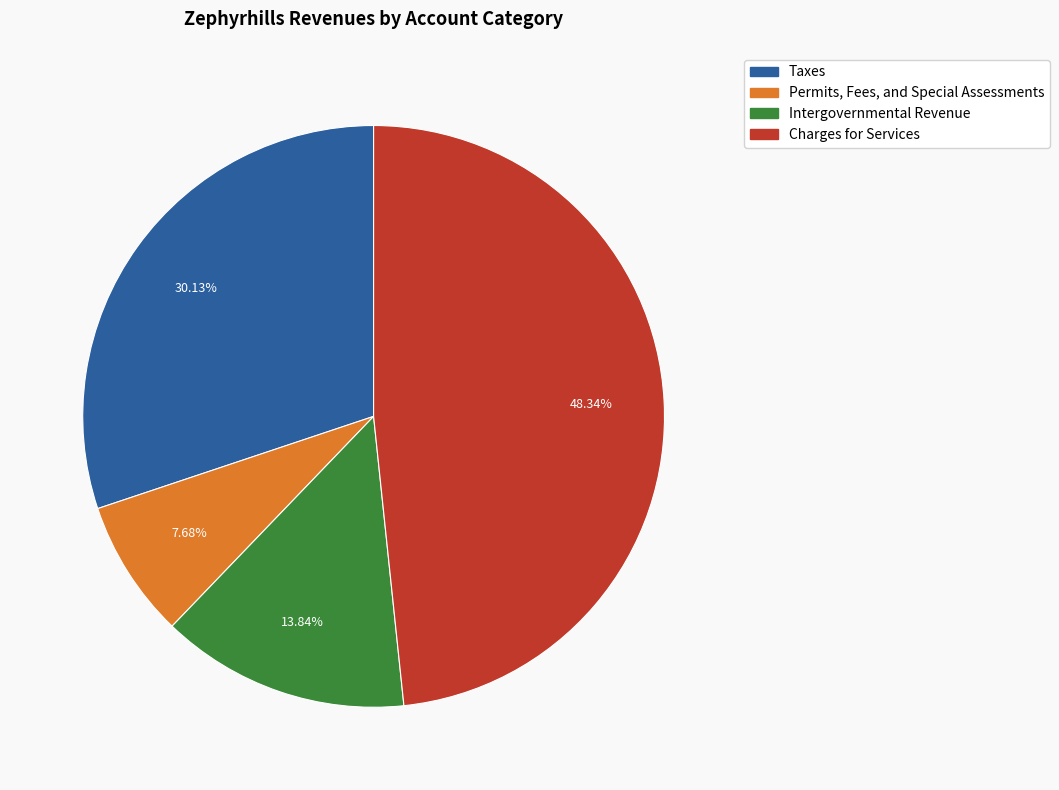

Which category has the biggest portion of the pie?

Charges for Services